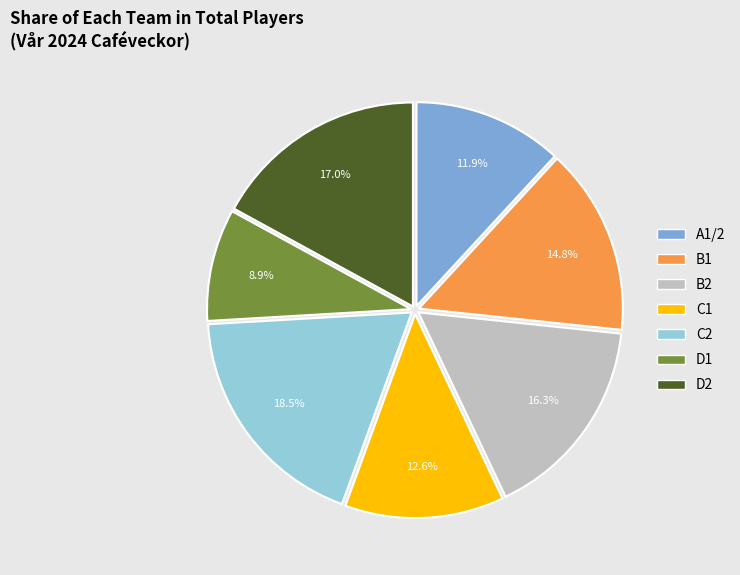

What is the largest slice in the pie chart?

C2